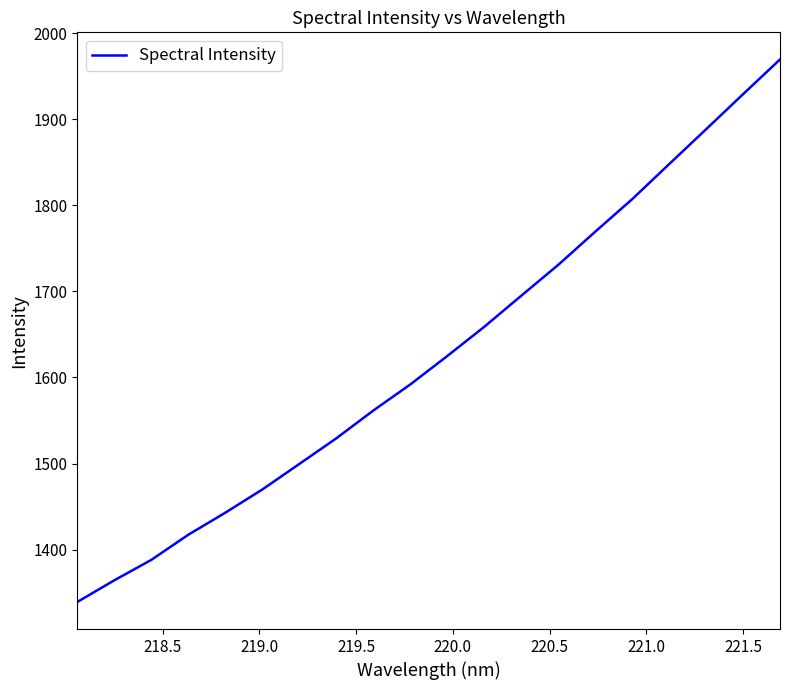

What is the greatest value displayed?

1969.3